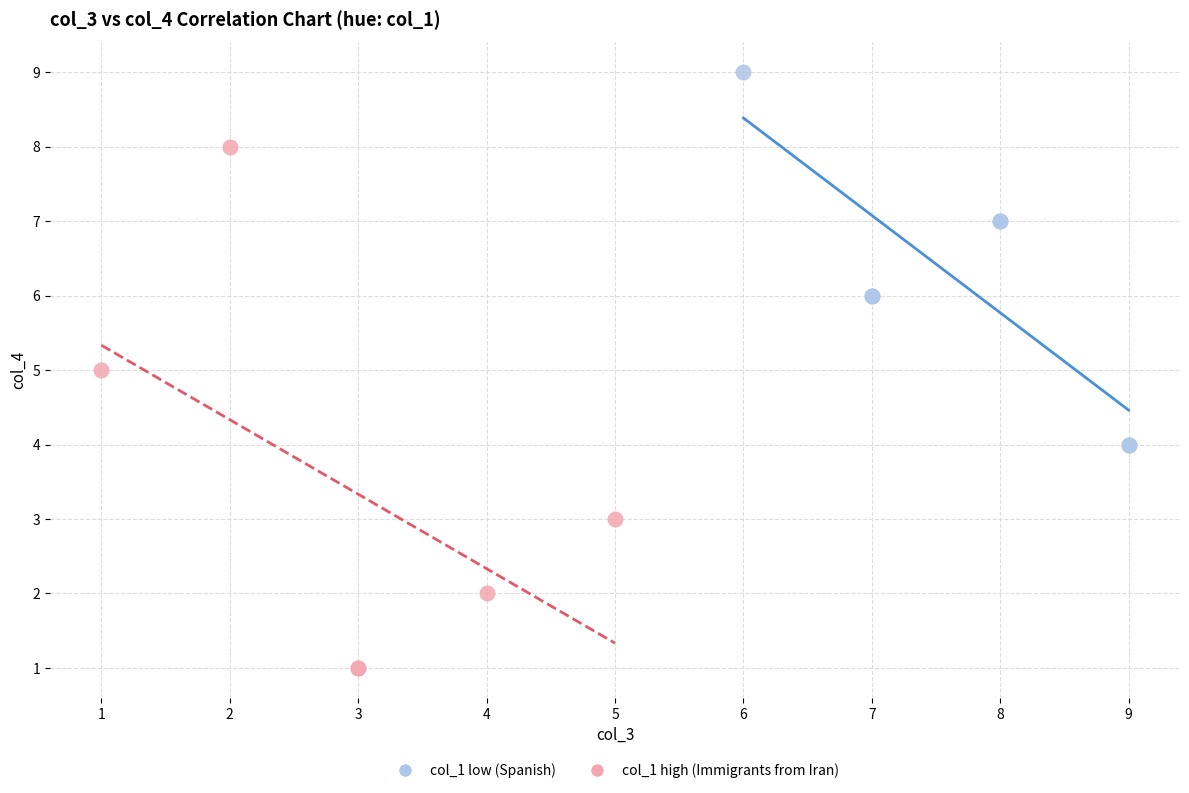

What are all the series names shown in the legend?

col_1 low (Spanish), col_1 high (Immigrants from Iran)